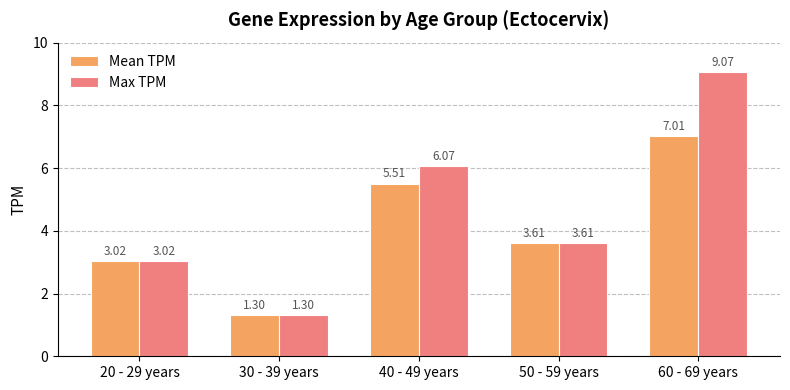

What is the minimum value for Mean TPM?

1.3